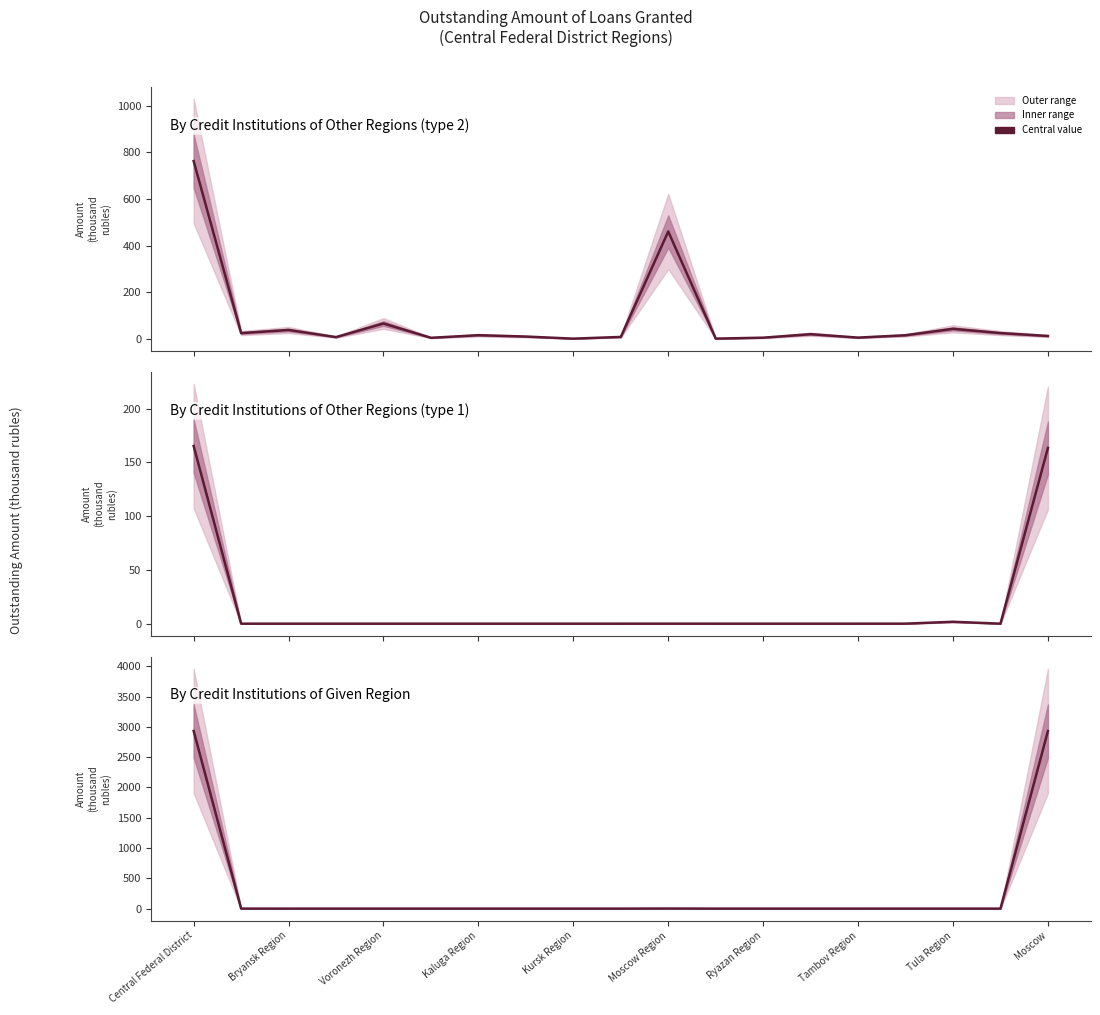

Where is the first local maximum?

Moscow Region